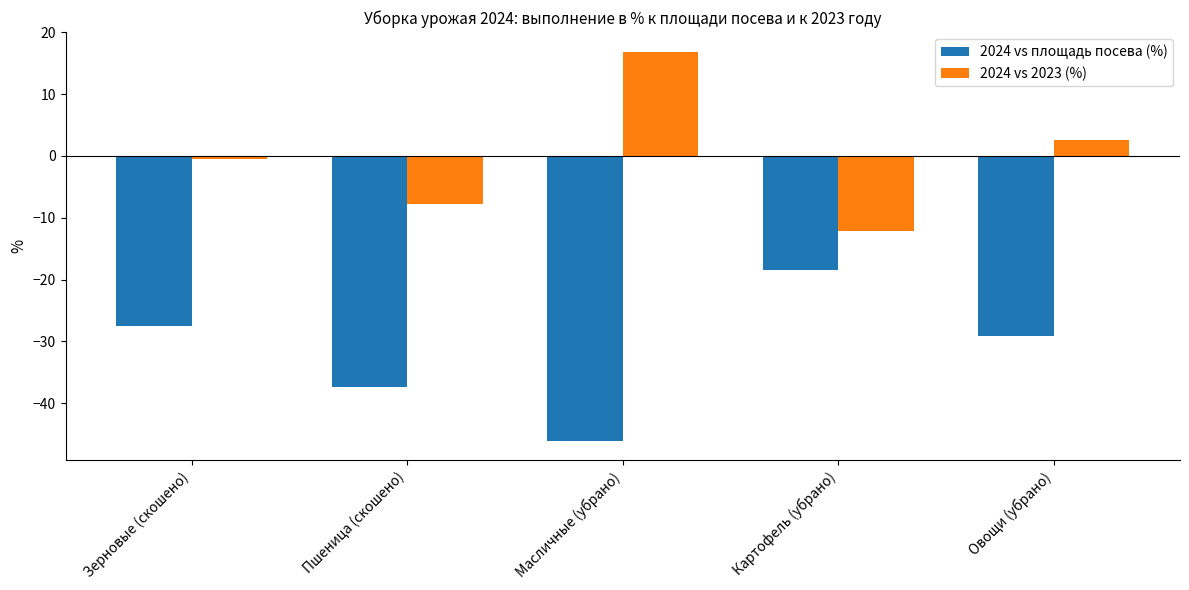

Is it true that 2024 vs 2023 (%) equals 2.6 at Овощи (убрано)?

True